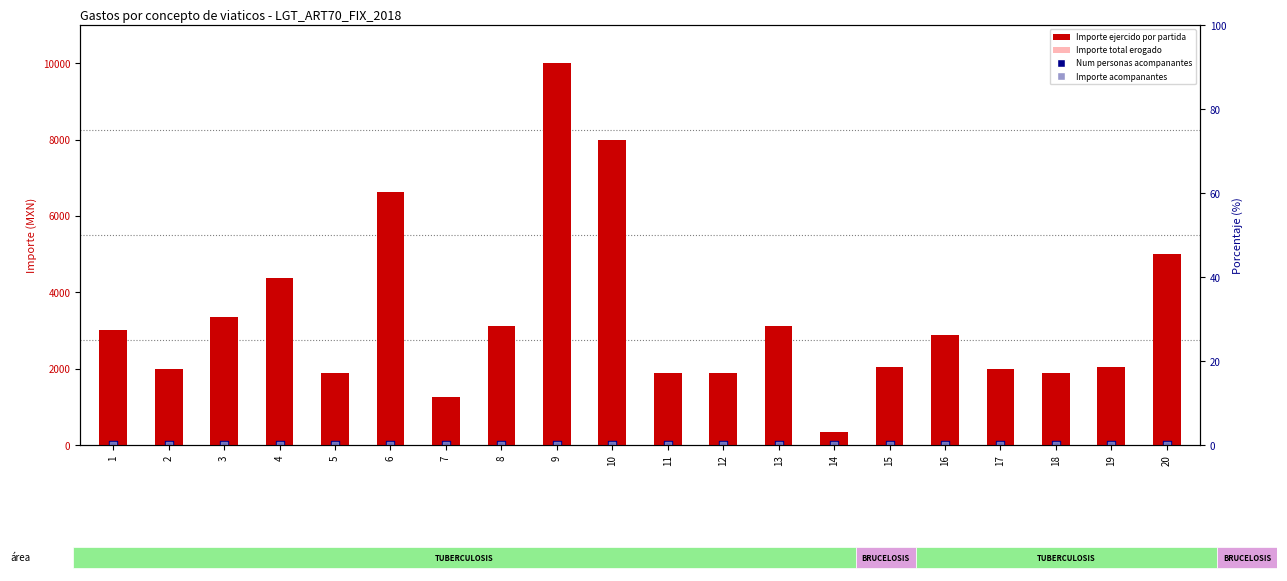

Which series has the largest Y range (max minus min)?

Importe ejercido por partida